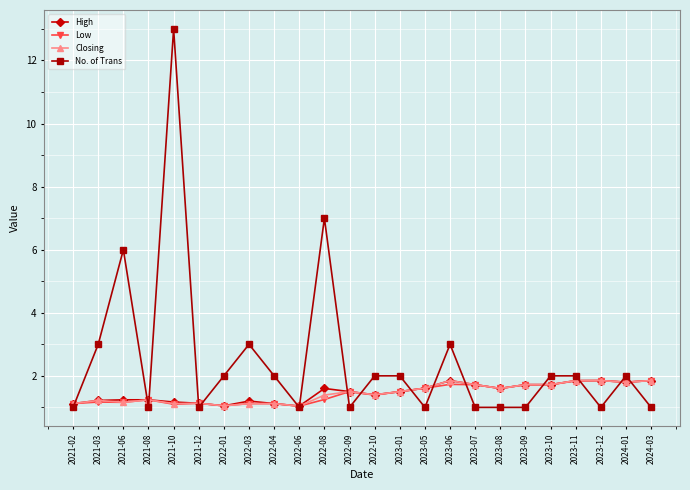

Does the chart display data point markers on the line(s)?

Yes